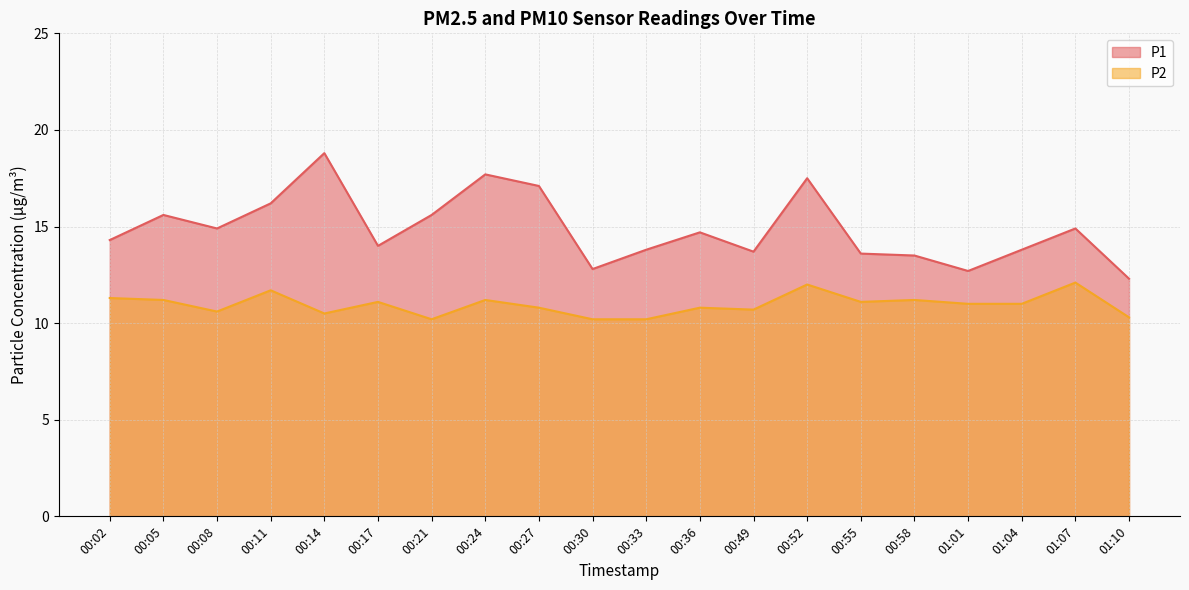

True or false: P2 and P1 cross at least once.

False